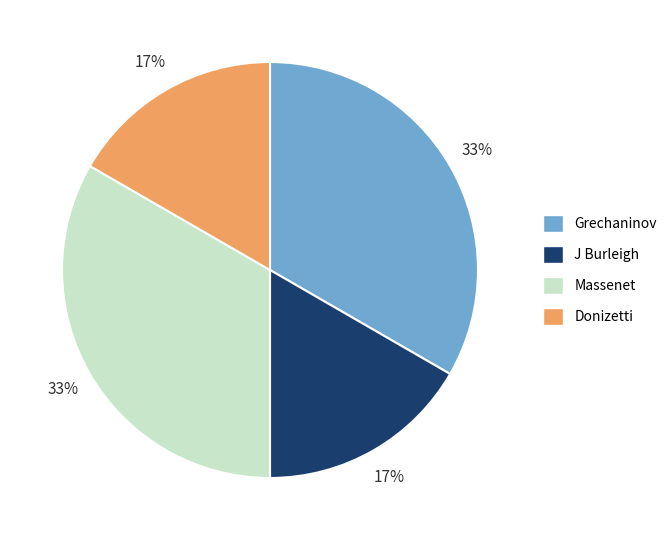

Approximately how many times larger is the value at Massenet compared to Grechaninov?

1.0